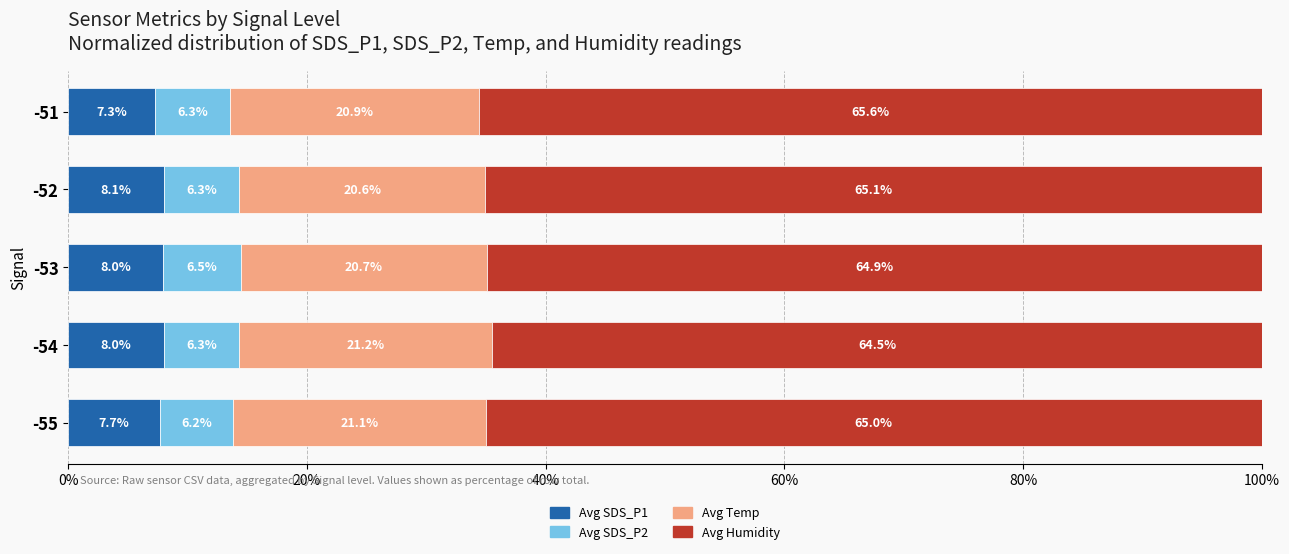

What is the difference between the maximum and minimum values in the Avg SDS_P1 series?

0.8